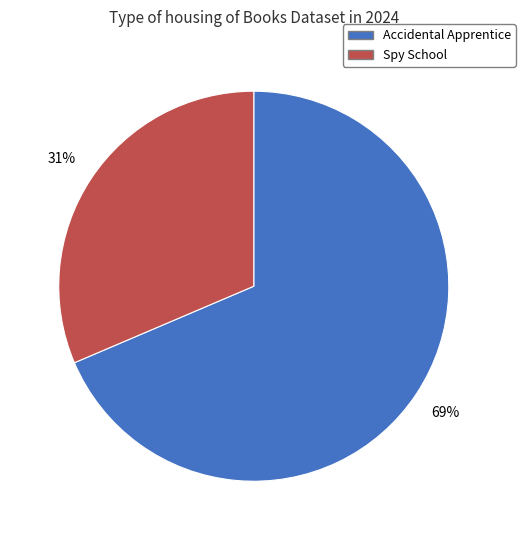

Combined, do Accidental Apprentice and Spy School account for over 50%?

Yes